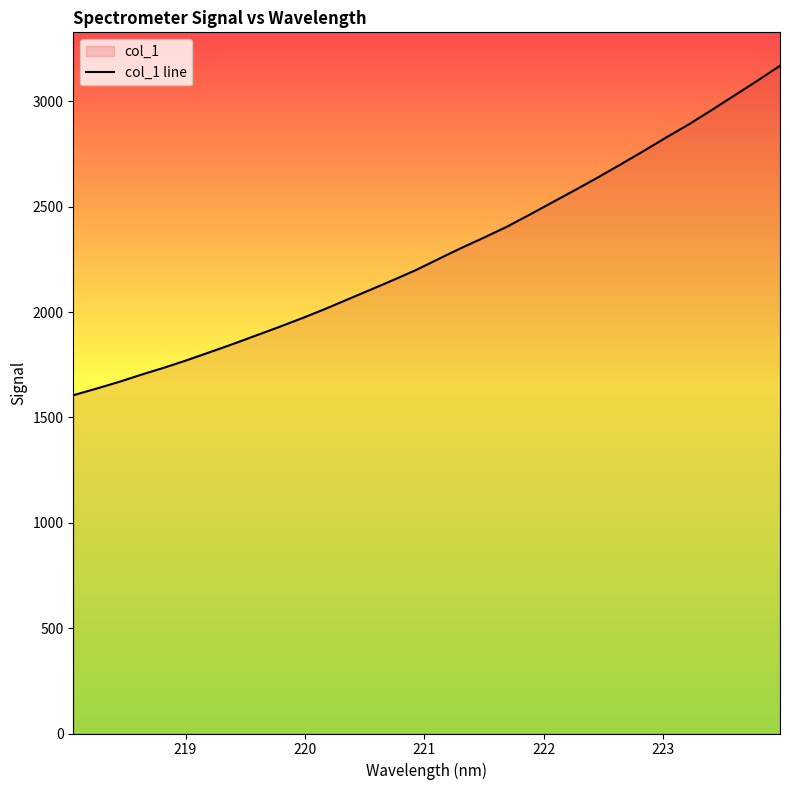

What is the greatest value displayed?

3169.3